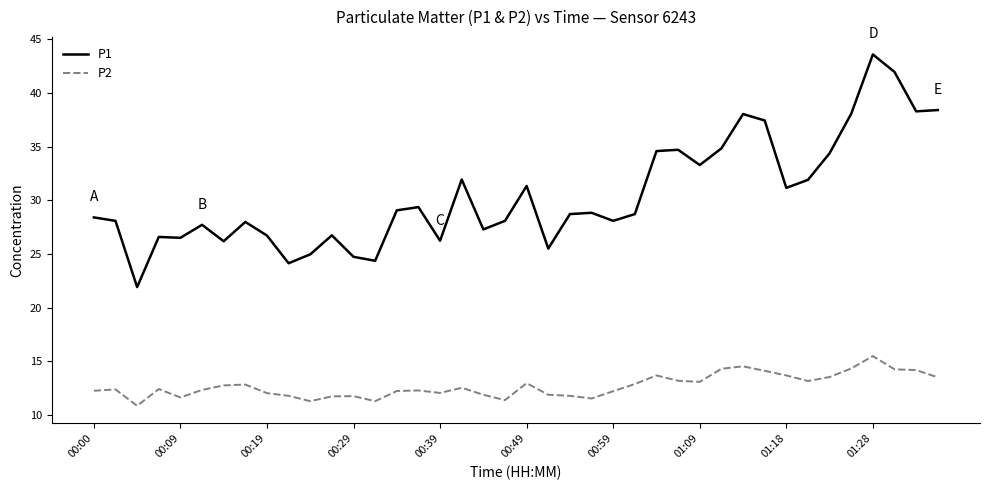

List the series in order of their peak value, highest first.

P1, P2